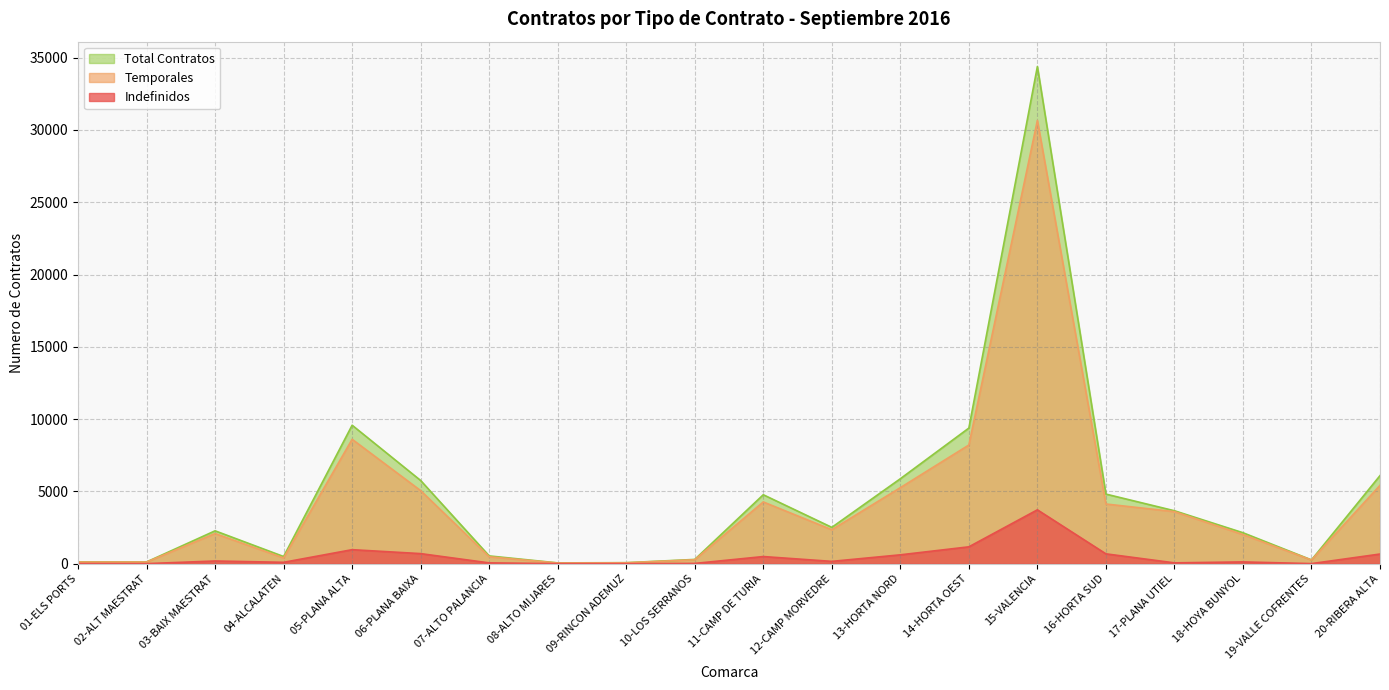

True or false: Indefinidos has more than 1 interior local peaks.

True